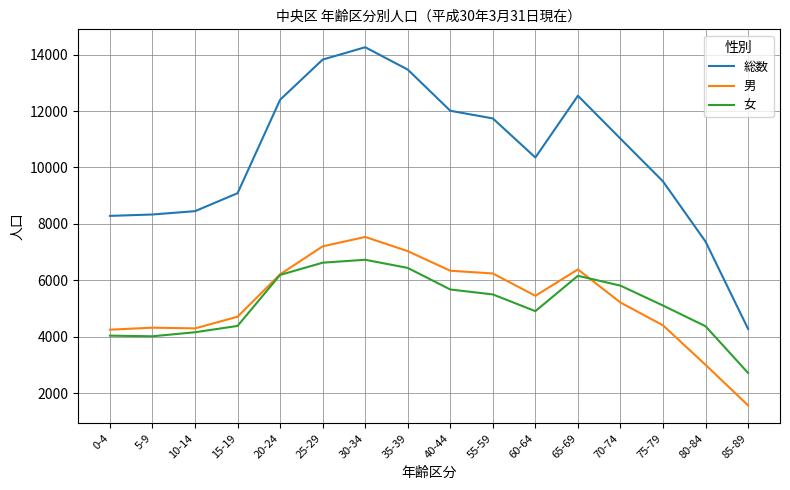

What is the approximate value of 女 at 20-24, to the nearest 100?

6200